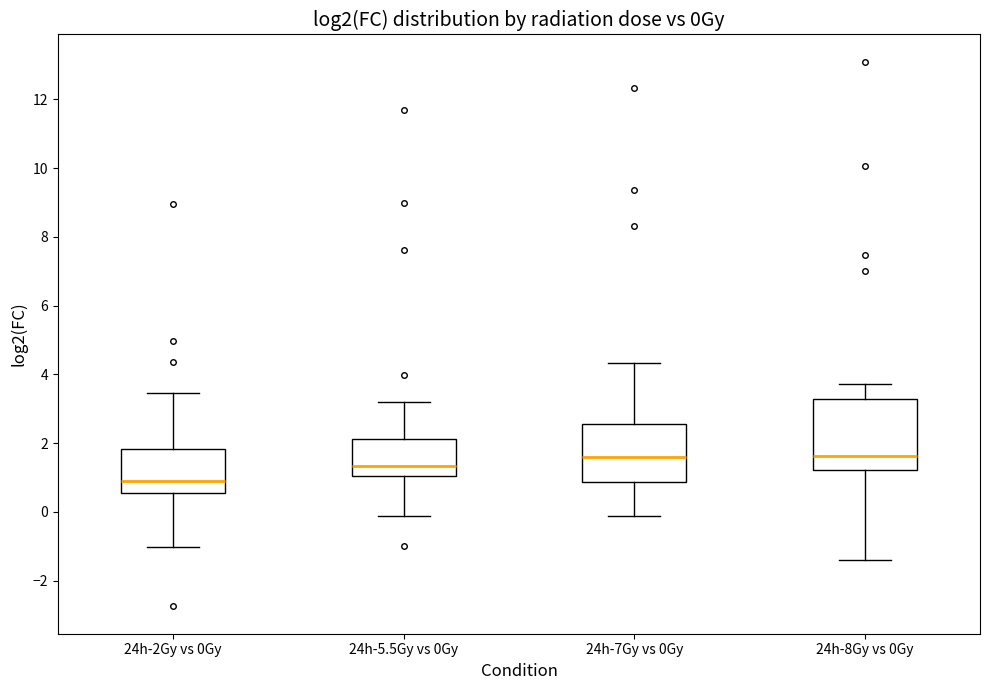

Where is the upper edge of the box for 24h-8Gy vs 0Gy on the y-axis? The values are not printed on the chart, so give them approximately, as read against the axis.

3.2